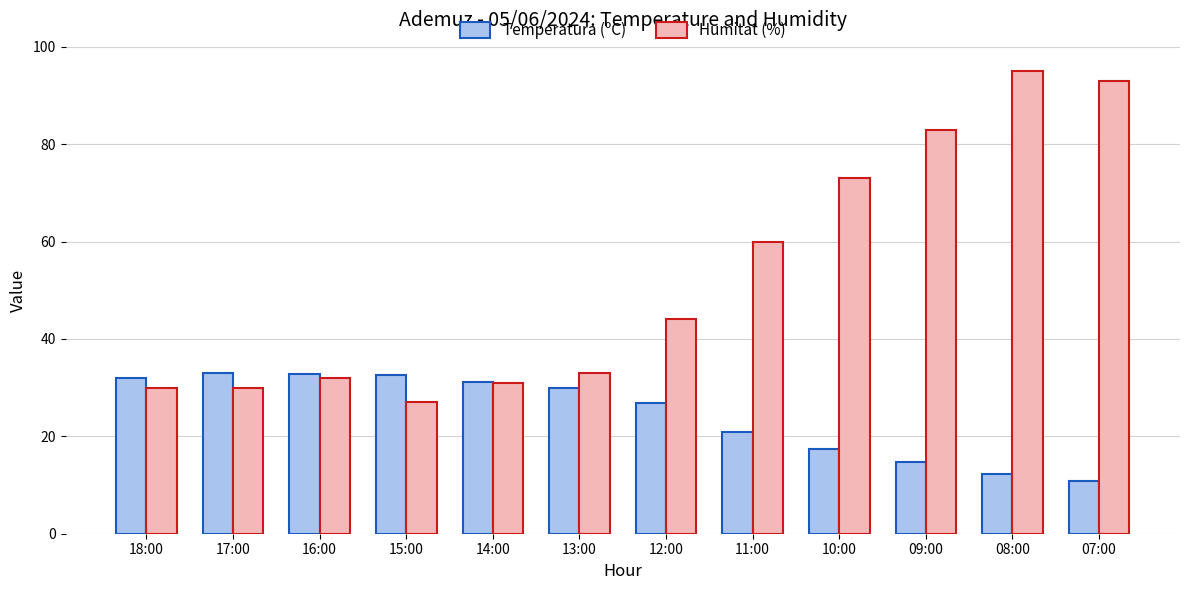

Which series has the widest spread of values?

Humitat (%)